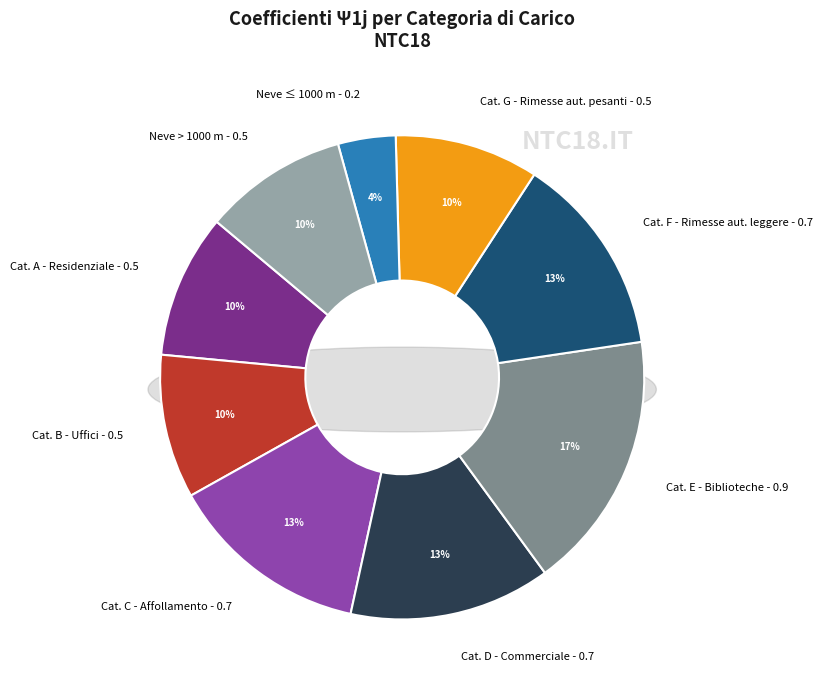

What percentage is NOT represented by G?

90.4%